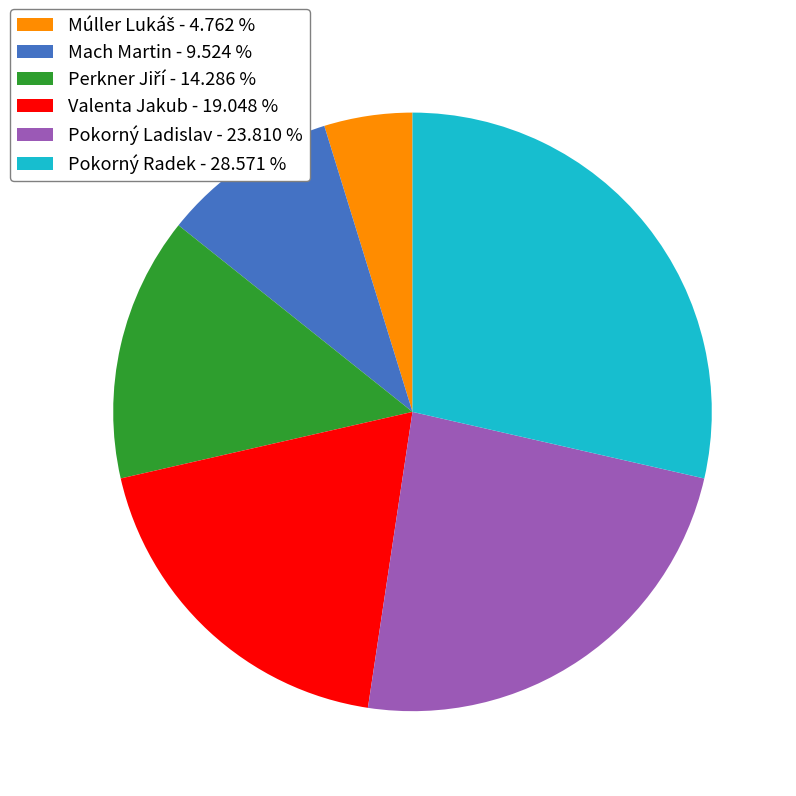

Is it true that Mach Martin is 10% of the pie?

True